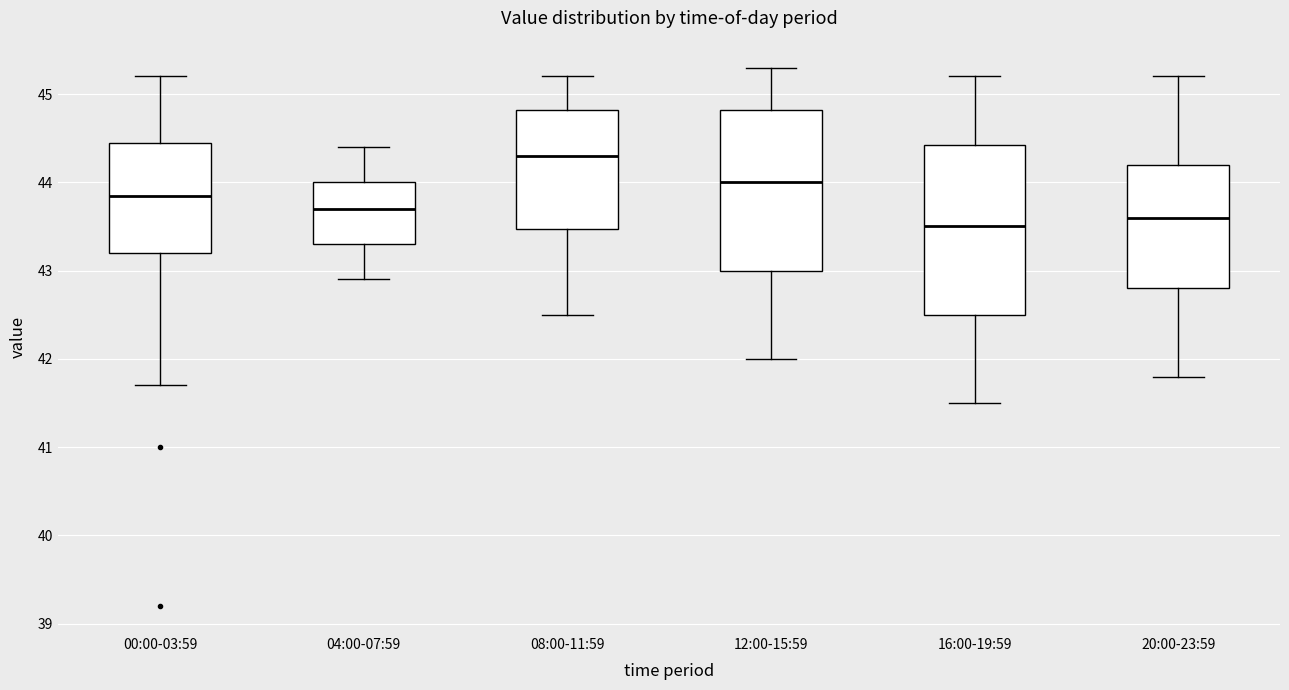

Where is the upper edge of the box for 20:00-23:59 on the y-axis? The values are not printed on the chart, so give them approximately, as read against the axis.

44.2